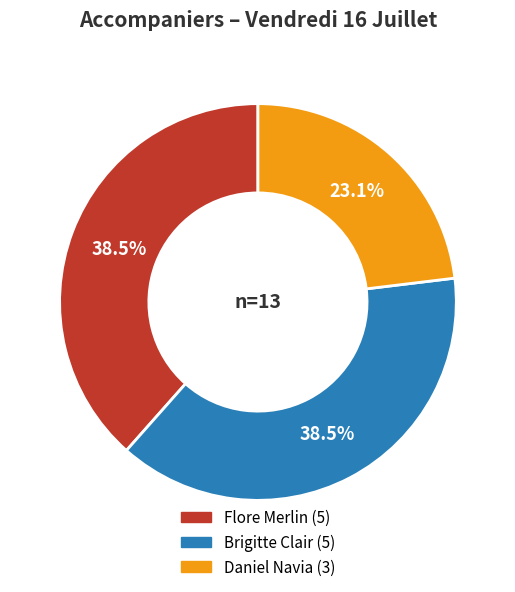

To the nearest percent, what percentage of the pie is Daniel Navia?

23%